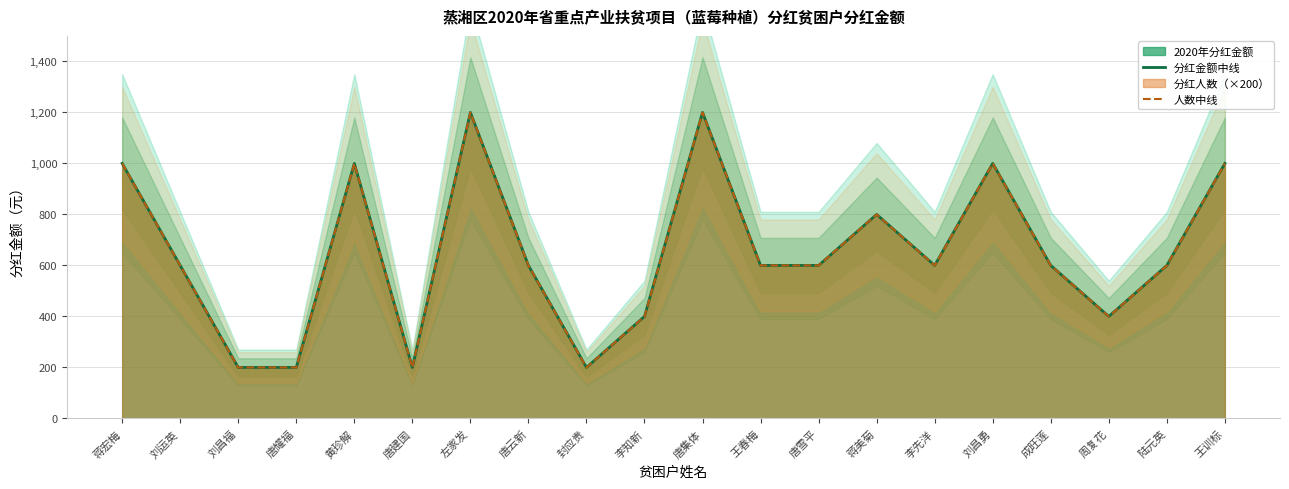

The 人数中线 series shows 200 at 唐耀福. True or false?

True